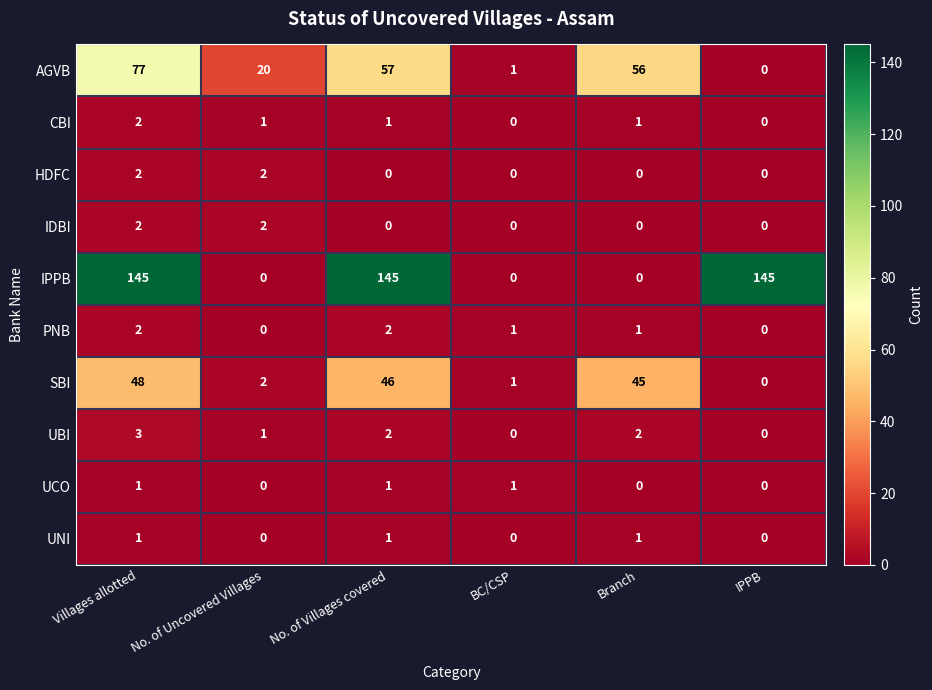

What is the difference between the second highest and second lowest values in the AGVB series?

56